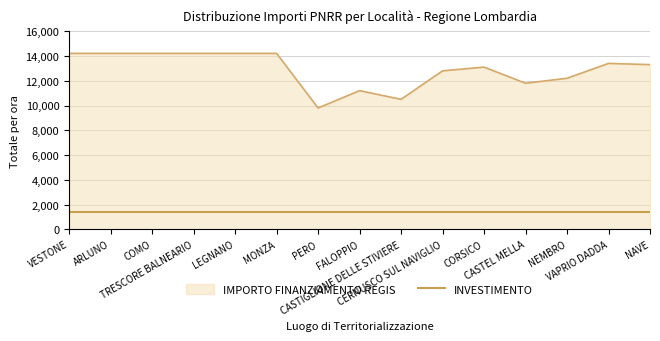

Which series has the widest spread of values?

IMPORTO FINANZIAMENTO REGIS